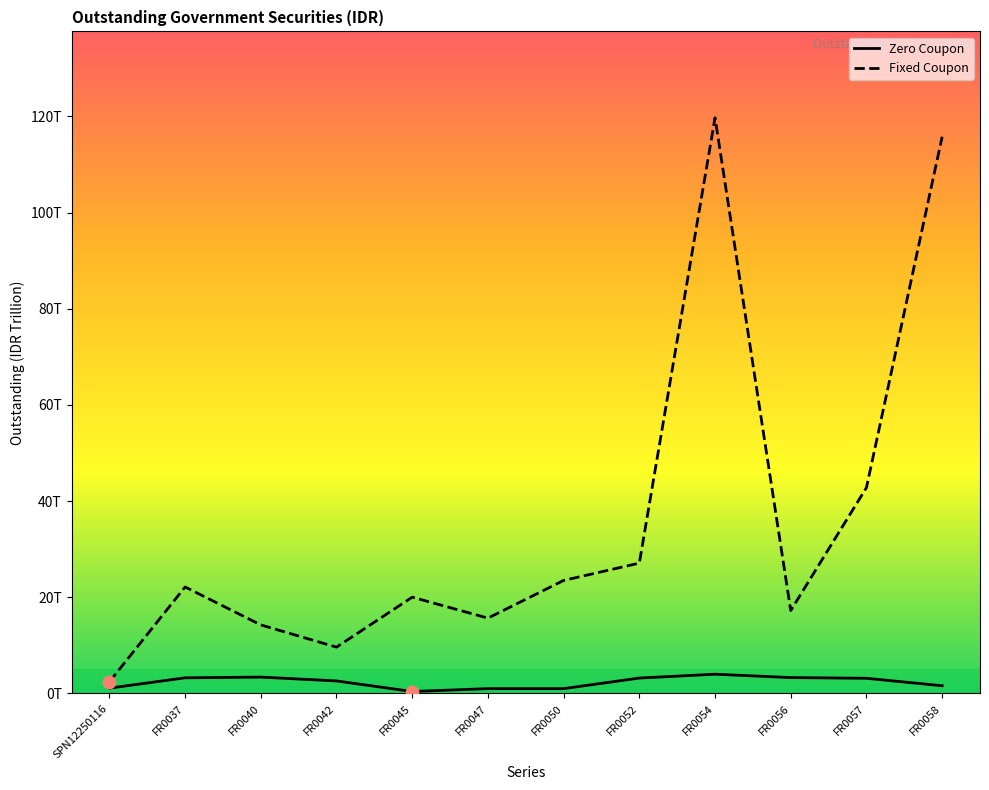

What are all the series names shown in the legend?

Zero Coupon, Fixed Coupon